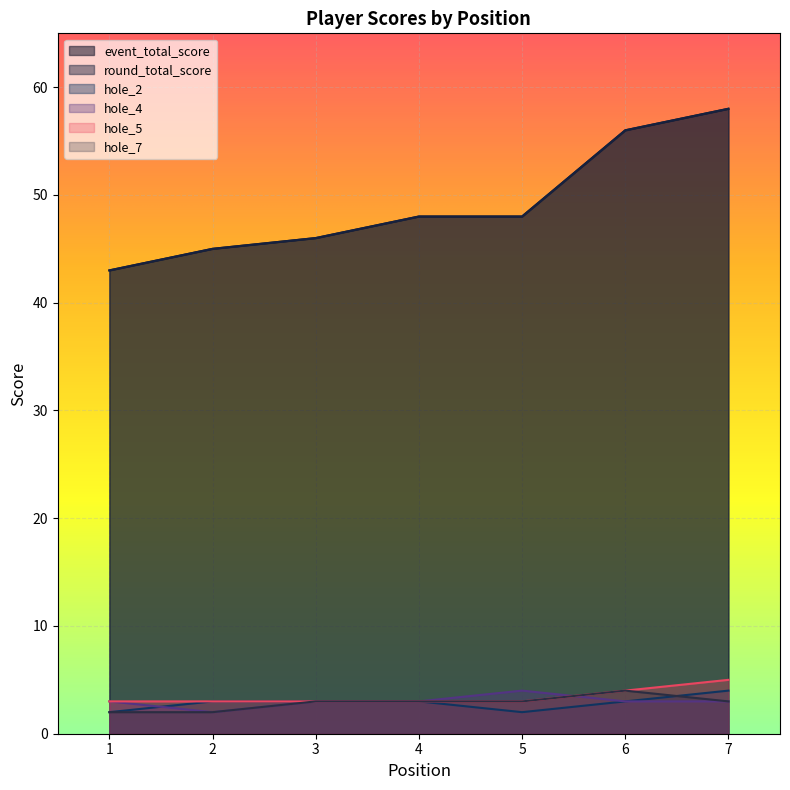

List the labels in order of round_total_score value, largest first.

7, 6, 4, 5, 3, 2, 1